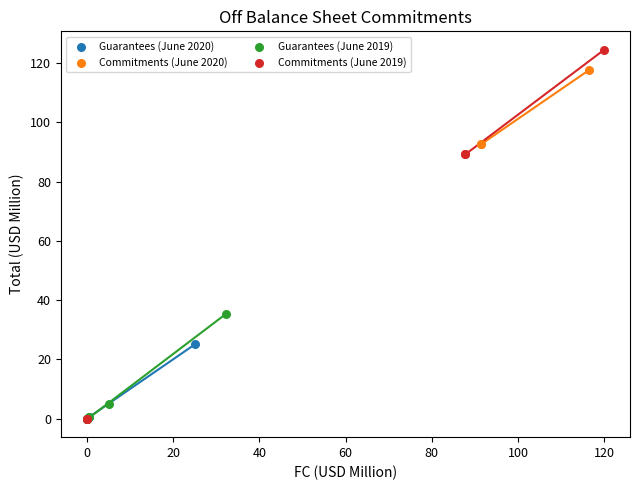

Which series reaches the maximum Y coordinate?

Commitments (June 2019)